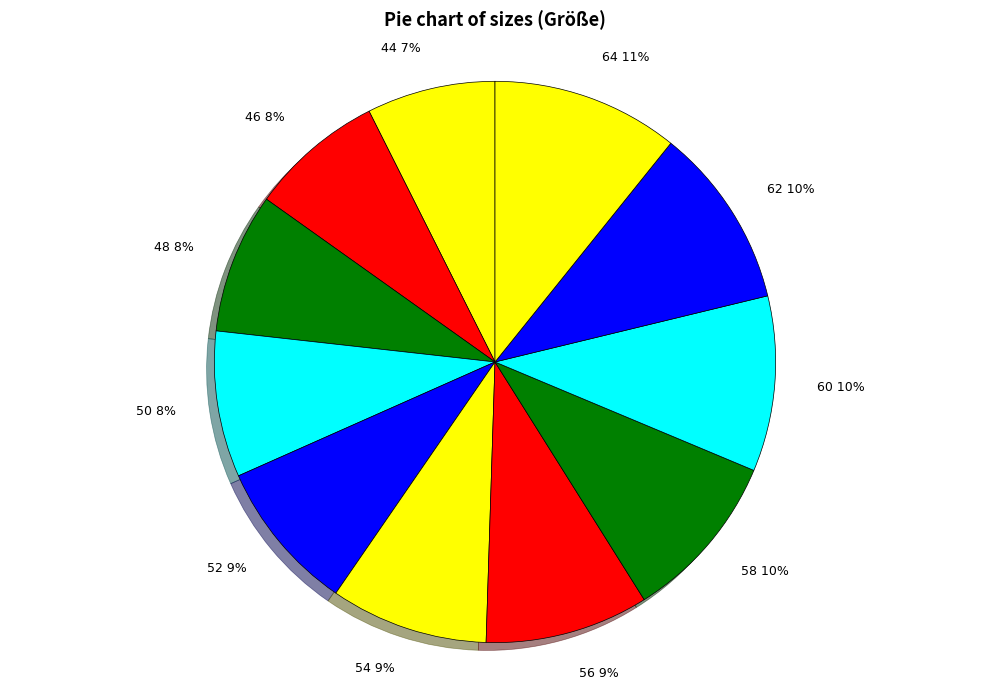

Approximately how many times larger is the value at 44 compared to 62?

0.7